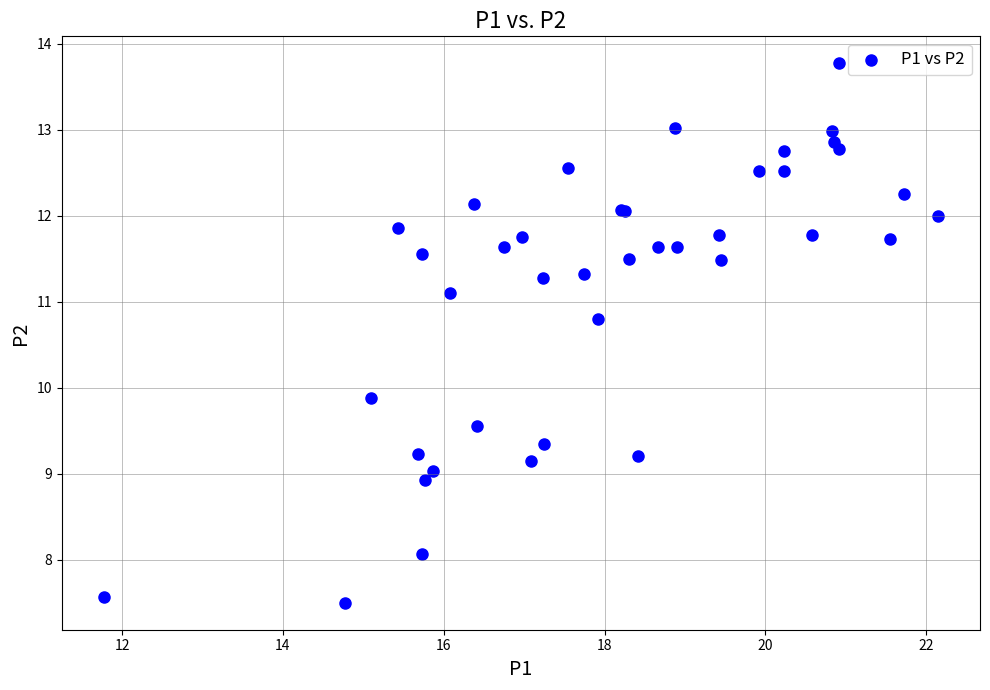

What Y value in the scatter plot is closest to 10?

9.9